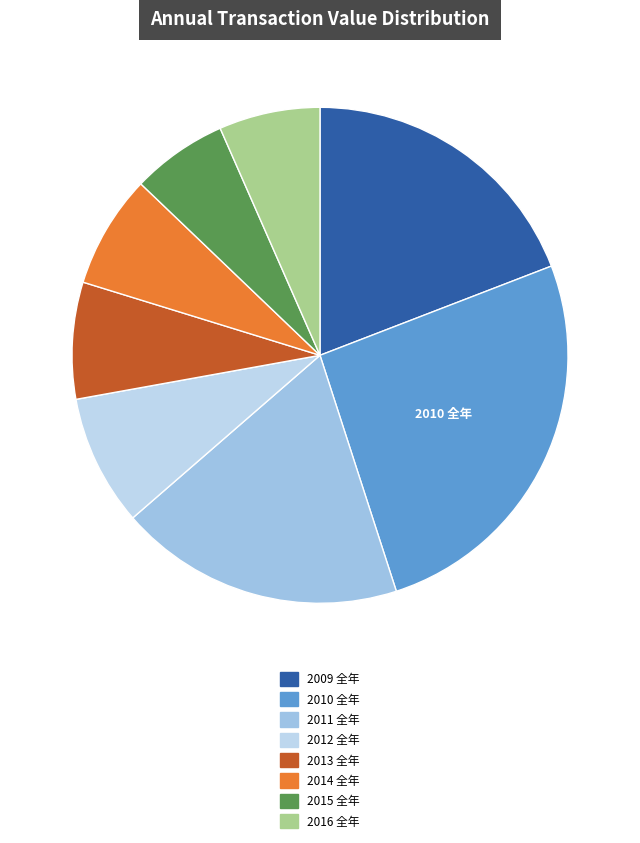

Count the number of slices in the pie.

8